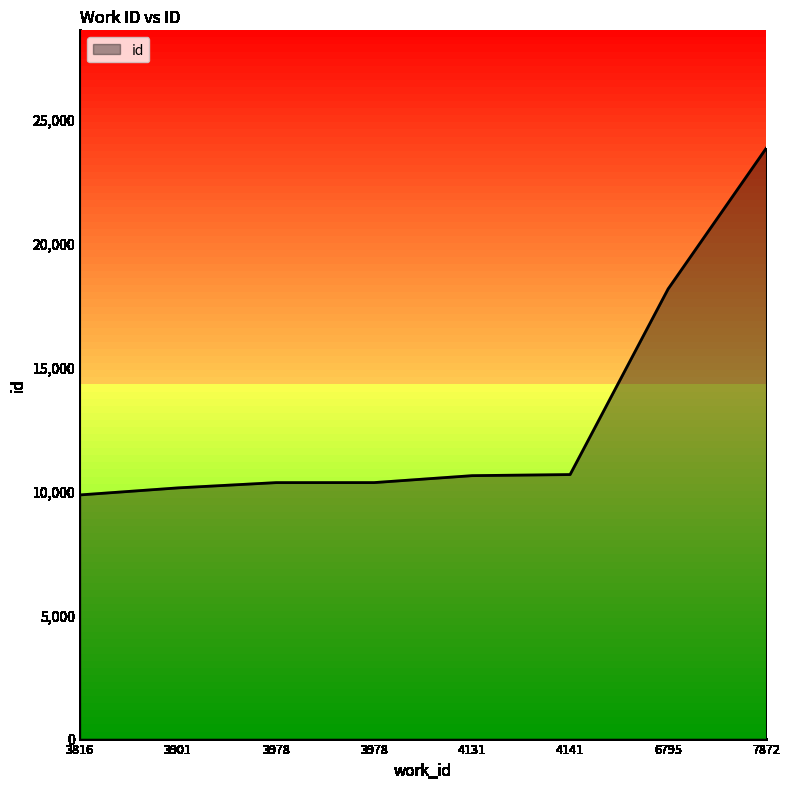

Count the number of categories in the chart.

8